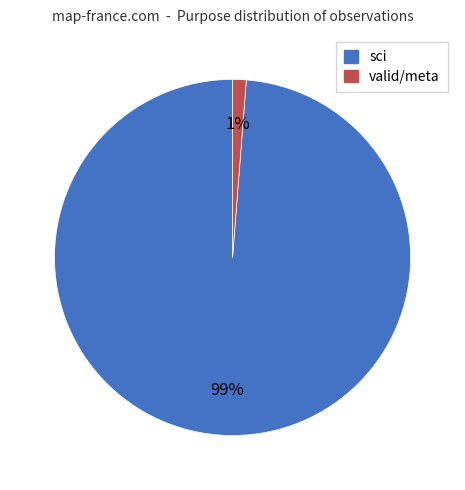

Which has a higher value, valid or sci?

sci